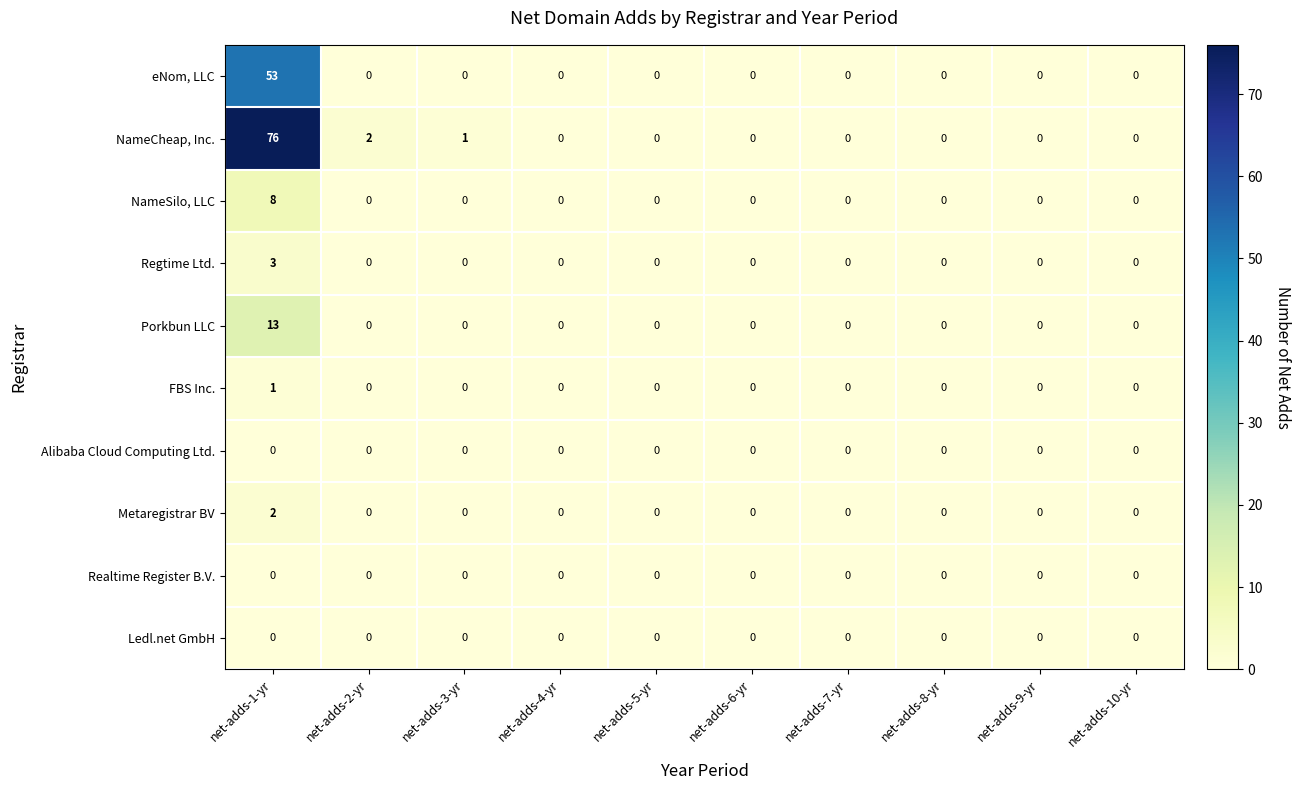

What is the difference between the maximum and second lowest values in the eNom, LLC series?

53